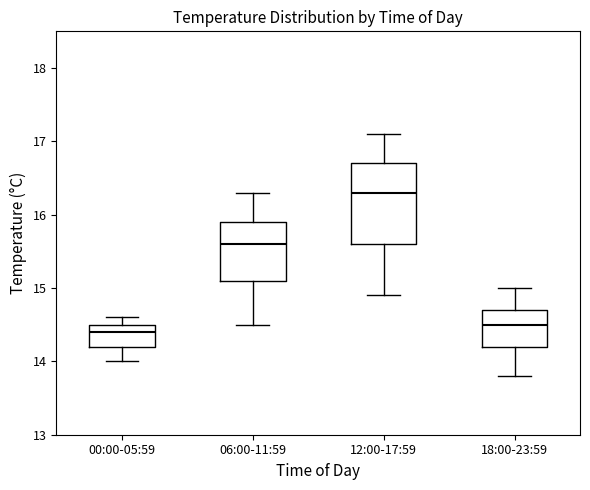

Comparing the boxes themselves (not the whiskers), which one is the tallest?

12:00-17:59